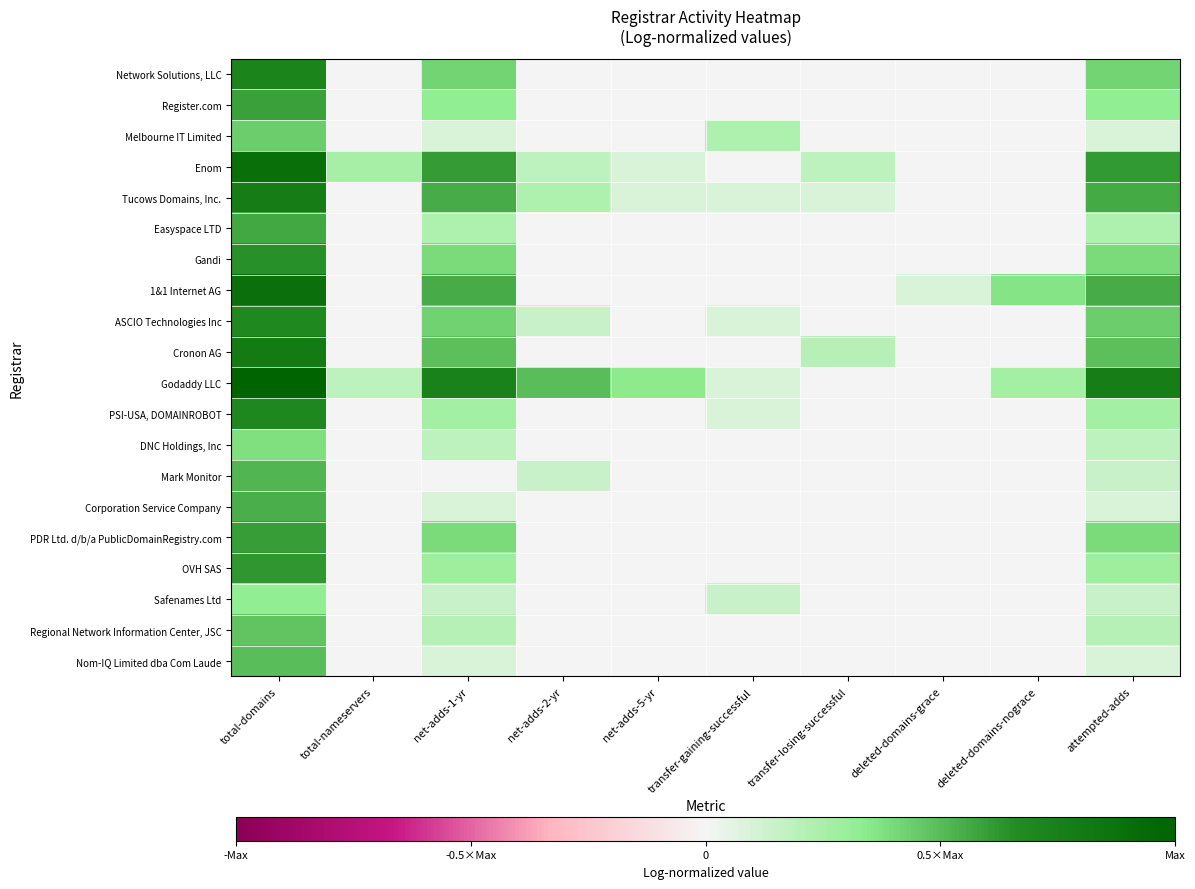

At which category is the sum across all series the highest?

total-domains